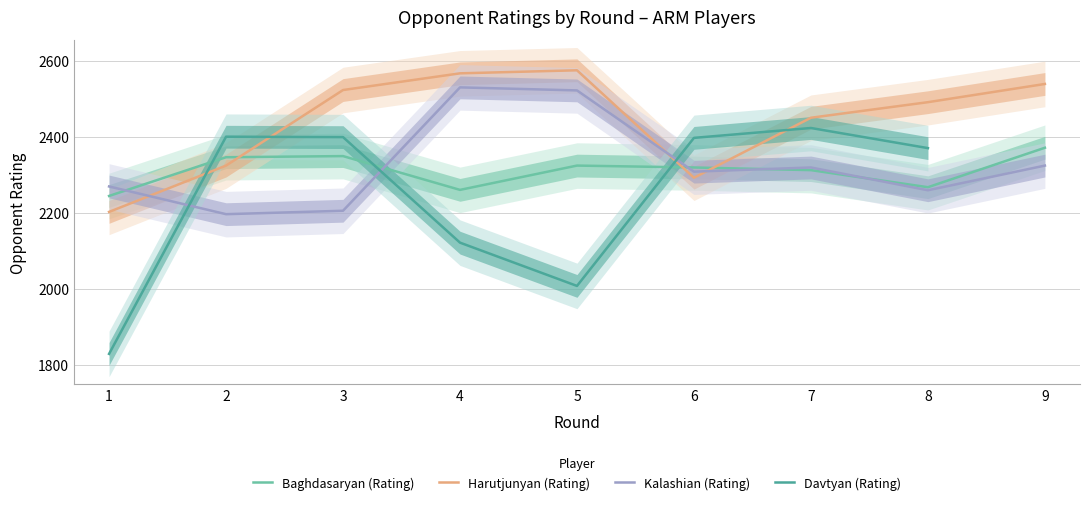

The value of Kalashian (Rating) at 8 is 2259.0. True or false?

True